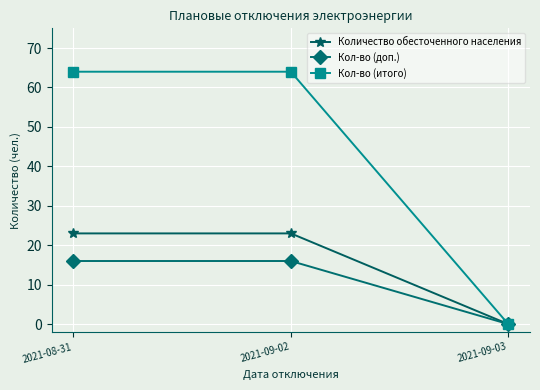

List the series in order of their peak value, lowest first.

Кол-во (доп.), Количество обесточенного населения, Кол-во (итого)